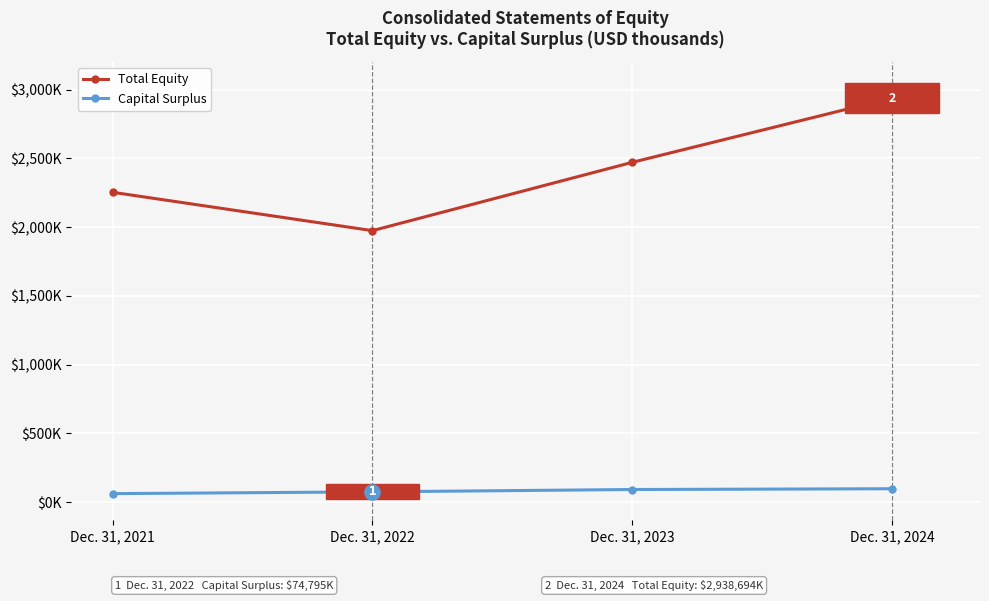

What is the total value across all series at Dec. 31, 2023?

2562628